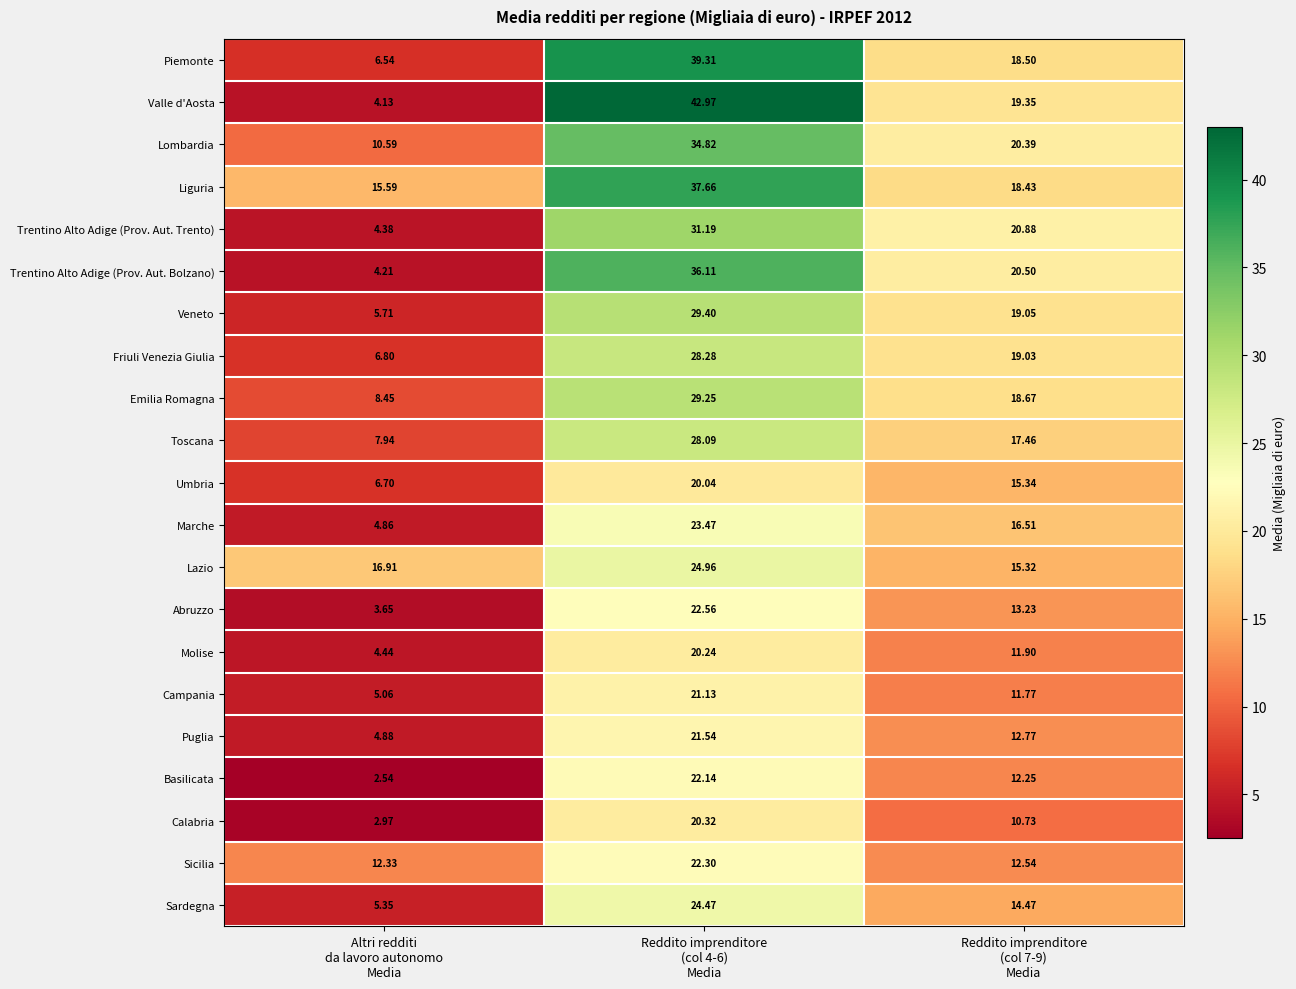

Which series has the largest range (max minus min)?

Valle d'Aosta